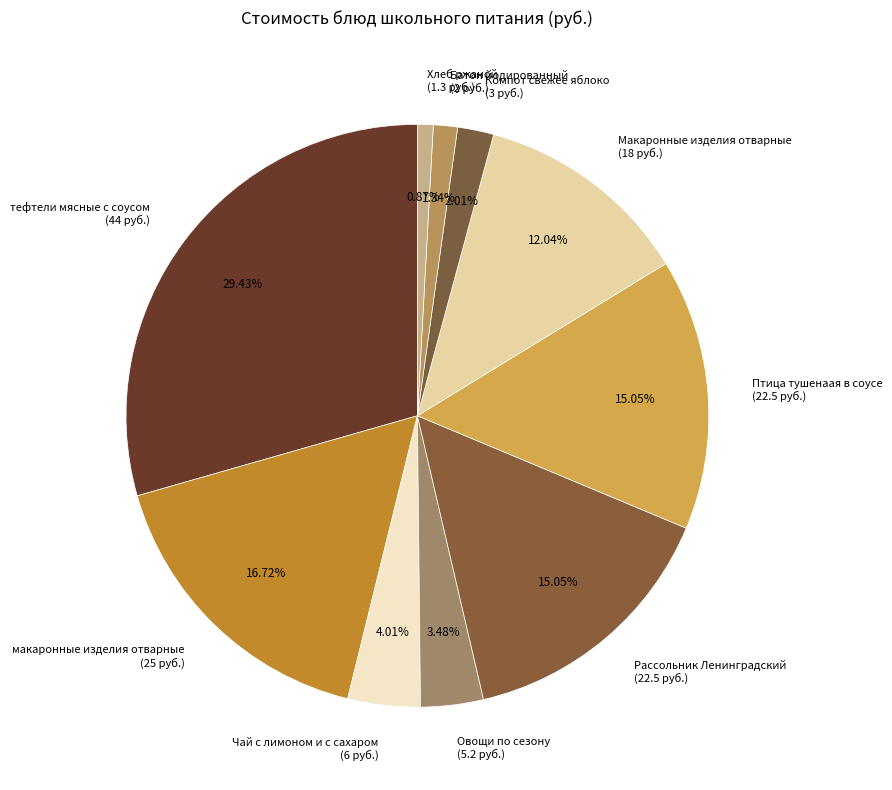

To the nearest percent, what portion does Компот свежее яблоко represent?

2%